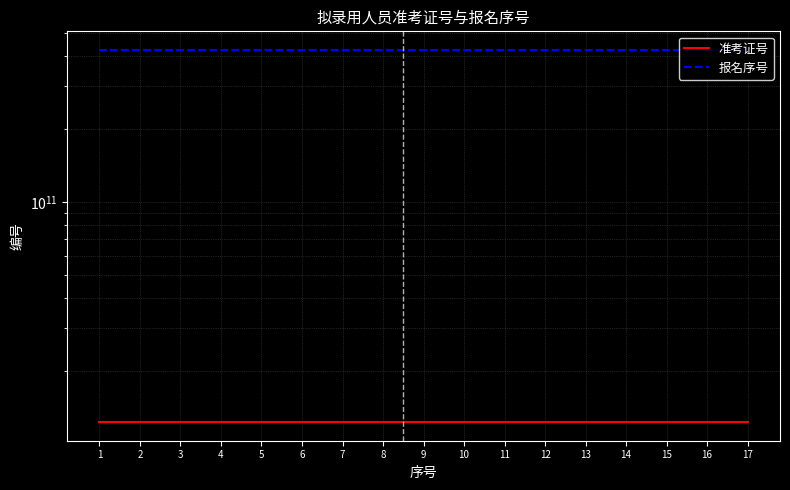

Is the value of 准考证号 at 13 greater than the value of 报名序号 at 7?

No